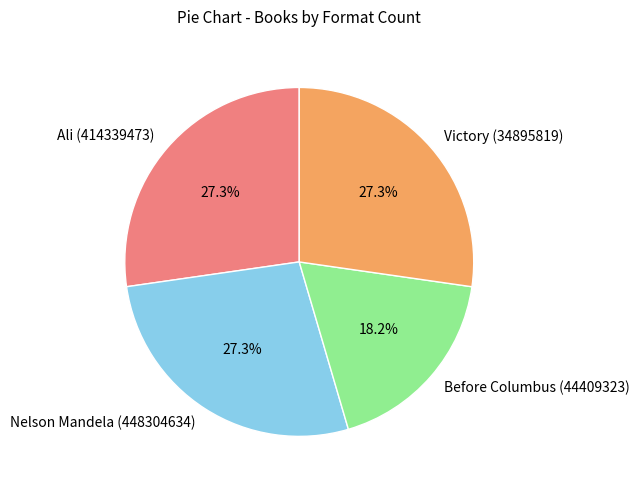

Does any single category account for the majority?

No